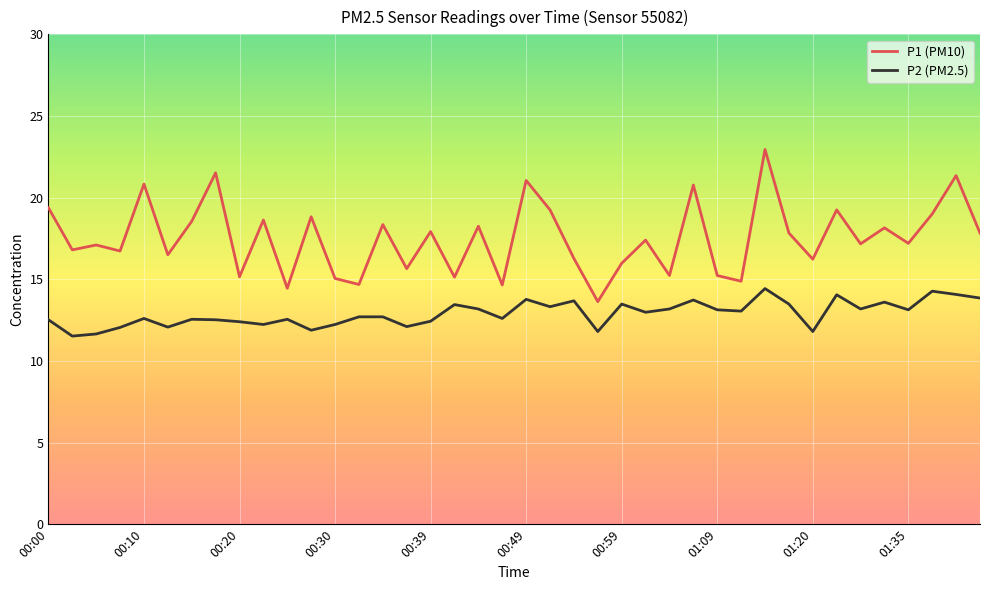

What is the minimum value shown in the chart?

11.5